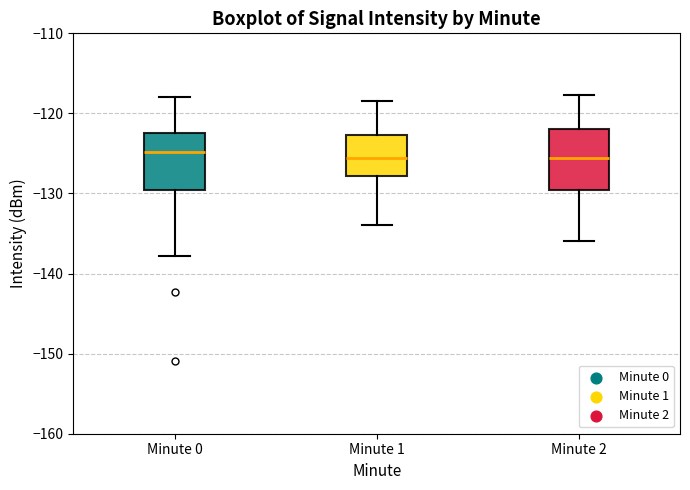

Where does the median line of the box for Minute 0 sit on the y-axis? The values are not printed on the chart, so give them approximately, as read against the axis.

-125